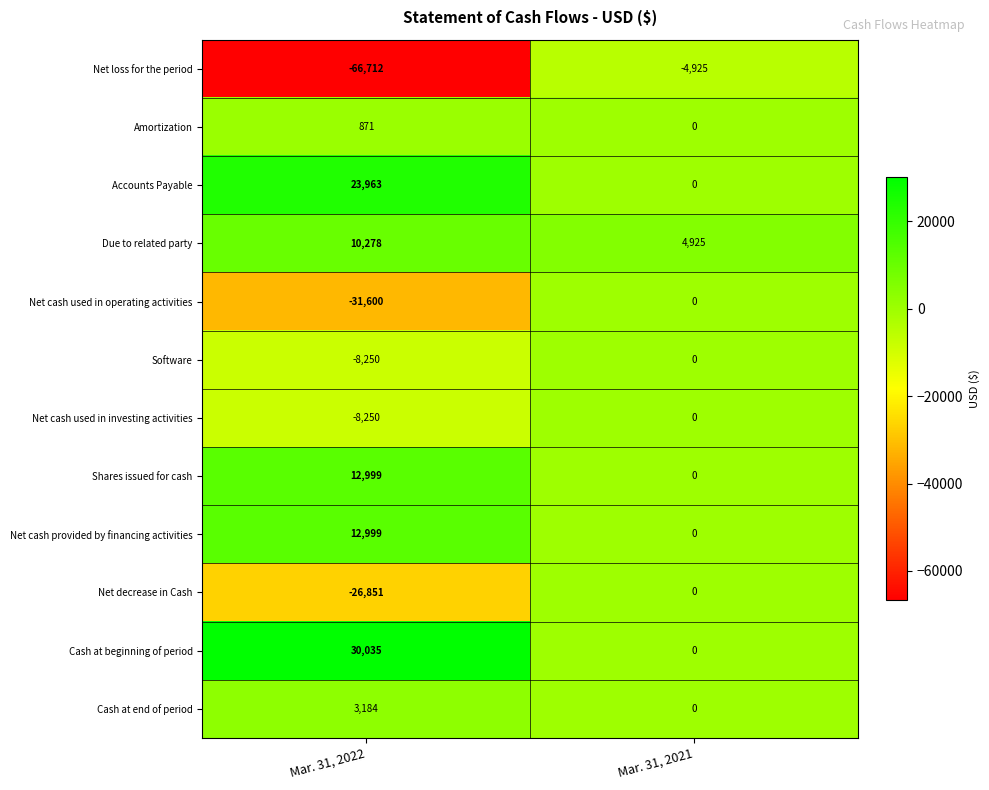

True or false: Net cash used in operating activities has a value of -7550 at Mar. 31, 2022.

False